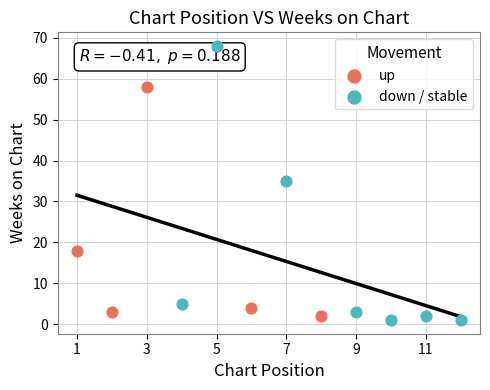

Which series contains the lowest Y value?

down / stable